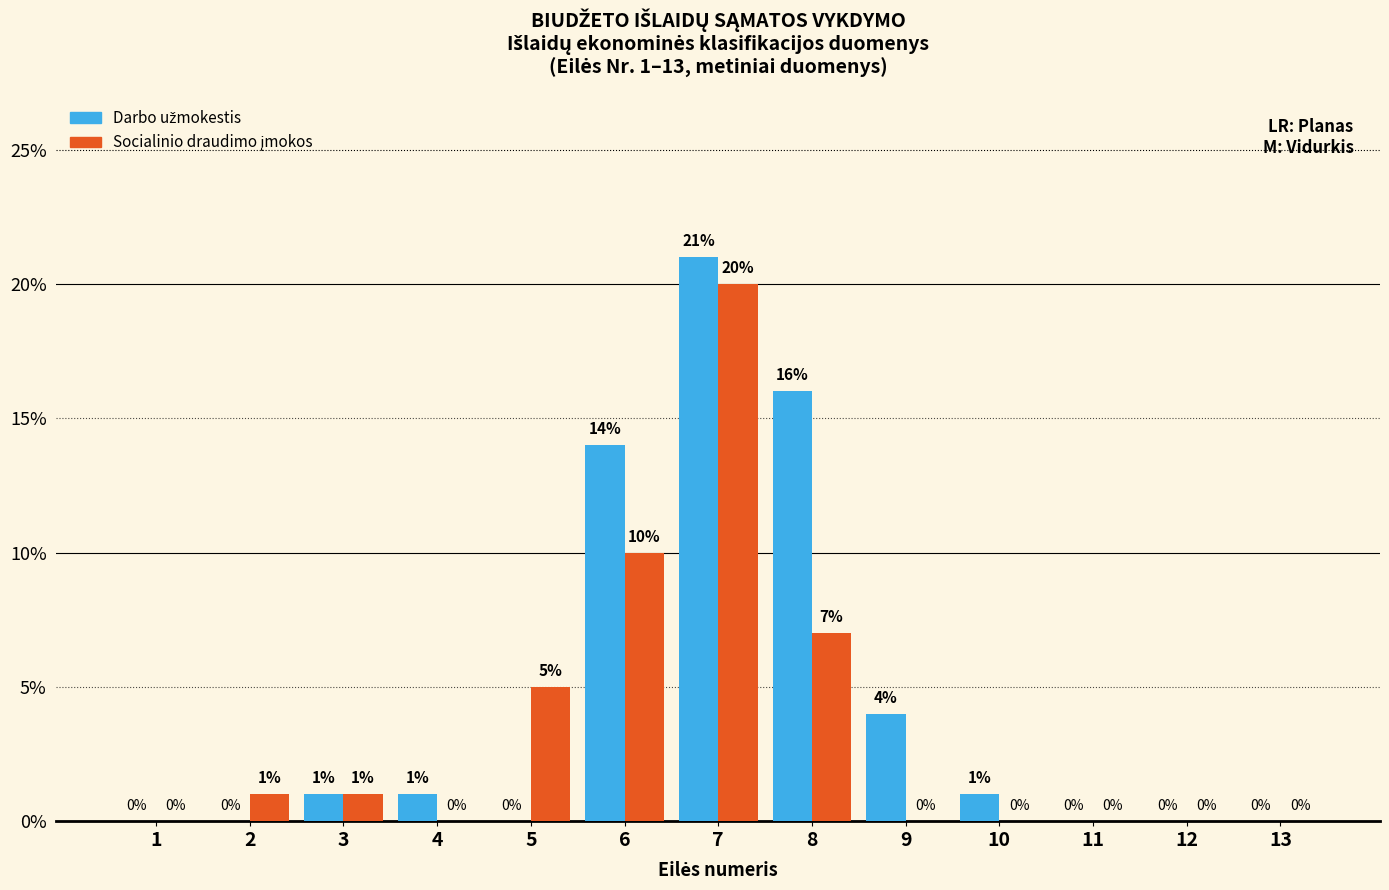

How many distinct data groups are displayed?

2